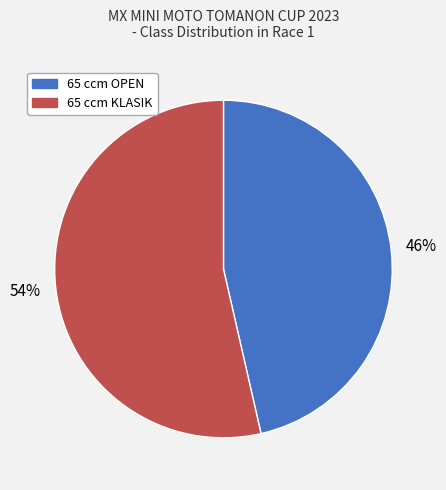

To the nearest percent, what is the average slice percentage?

50%